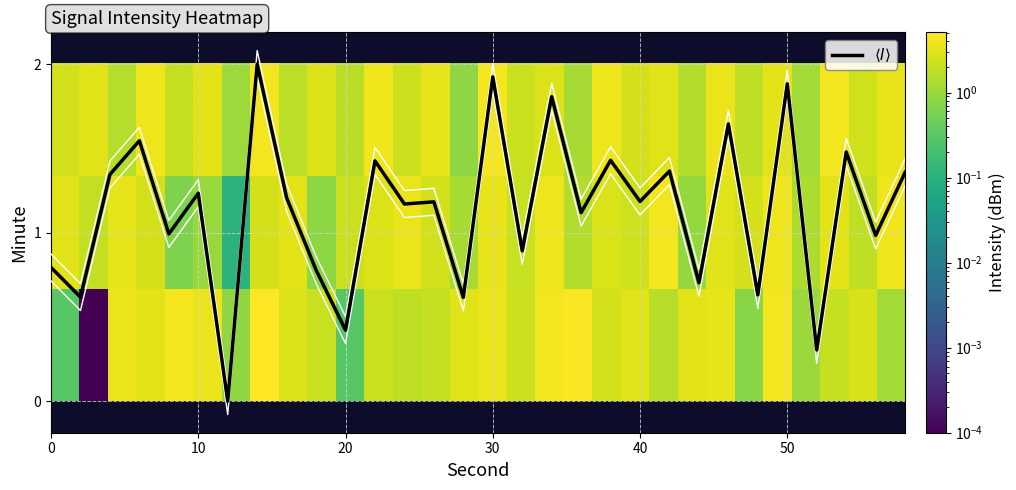

How many data points in 1 are above 2?

20